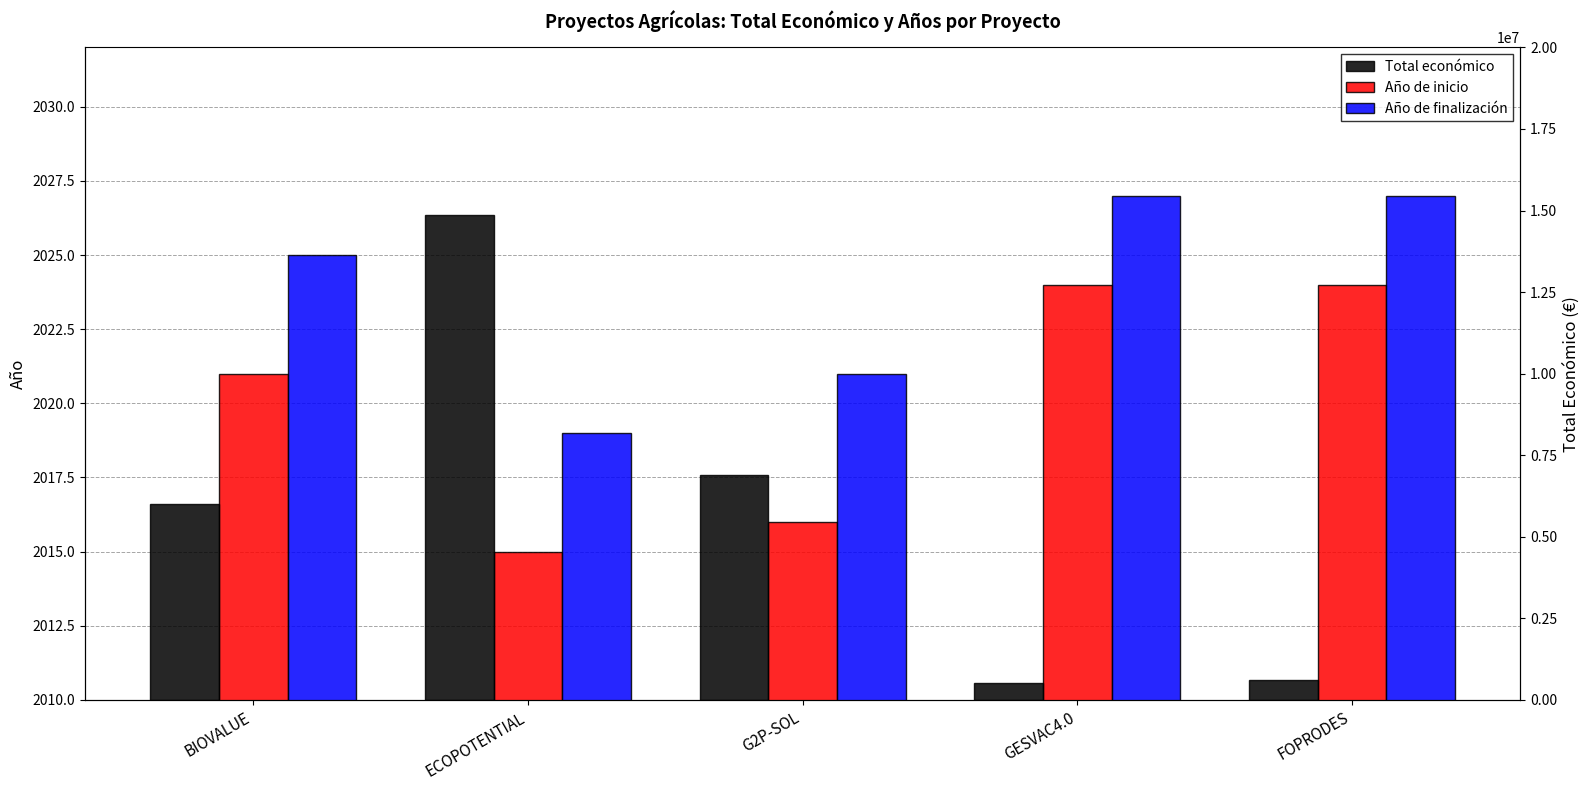

What is the difference between the second highest and second lowest values in the Año de finalización series?

6